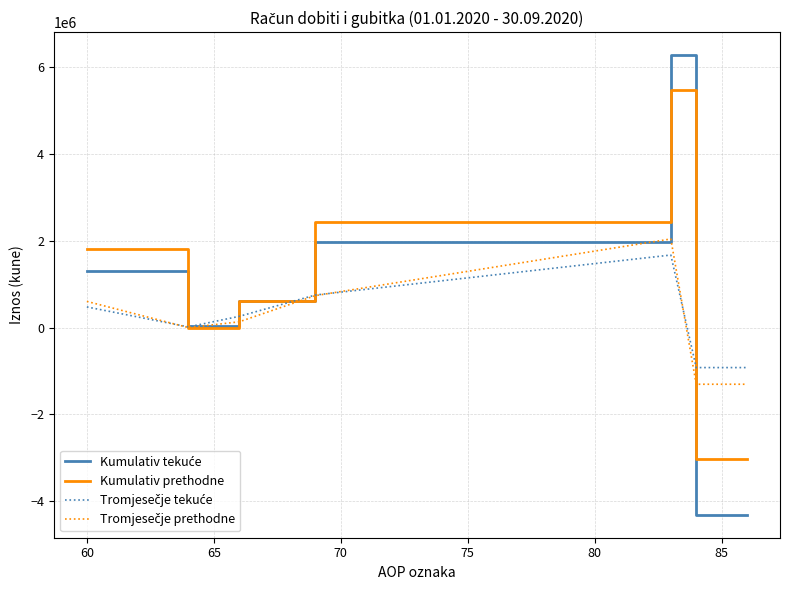

What is the greatest value displayed?

6271383